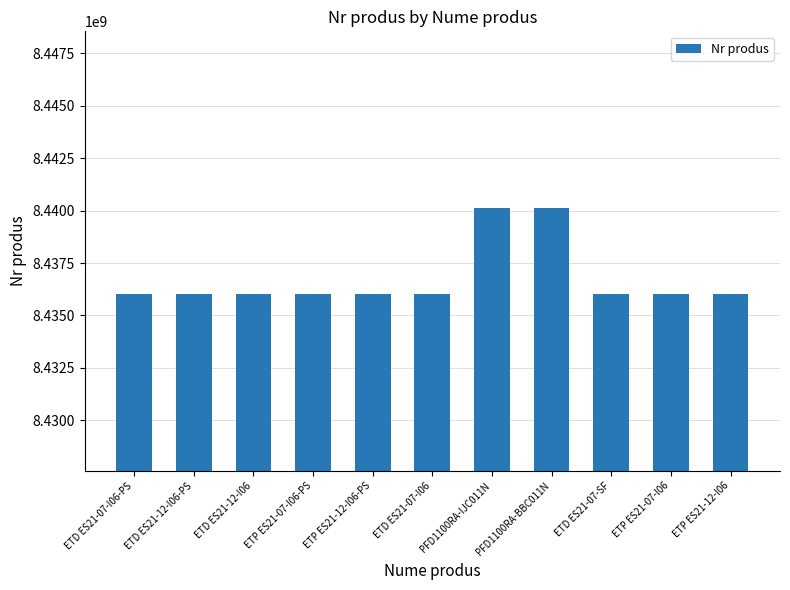

What is the sum of the values at ETD ES21-12-I06 and PFD1100RA-BBC011N?

16876133417